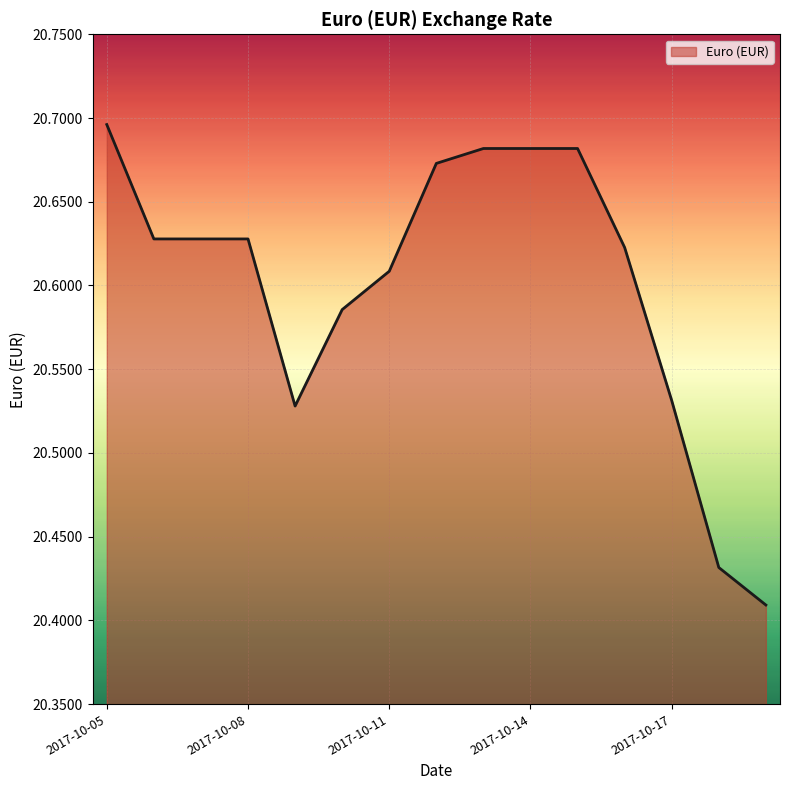

What is the difference between the maximum and minimum values?

0.3